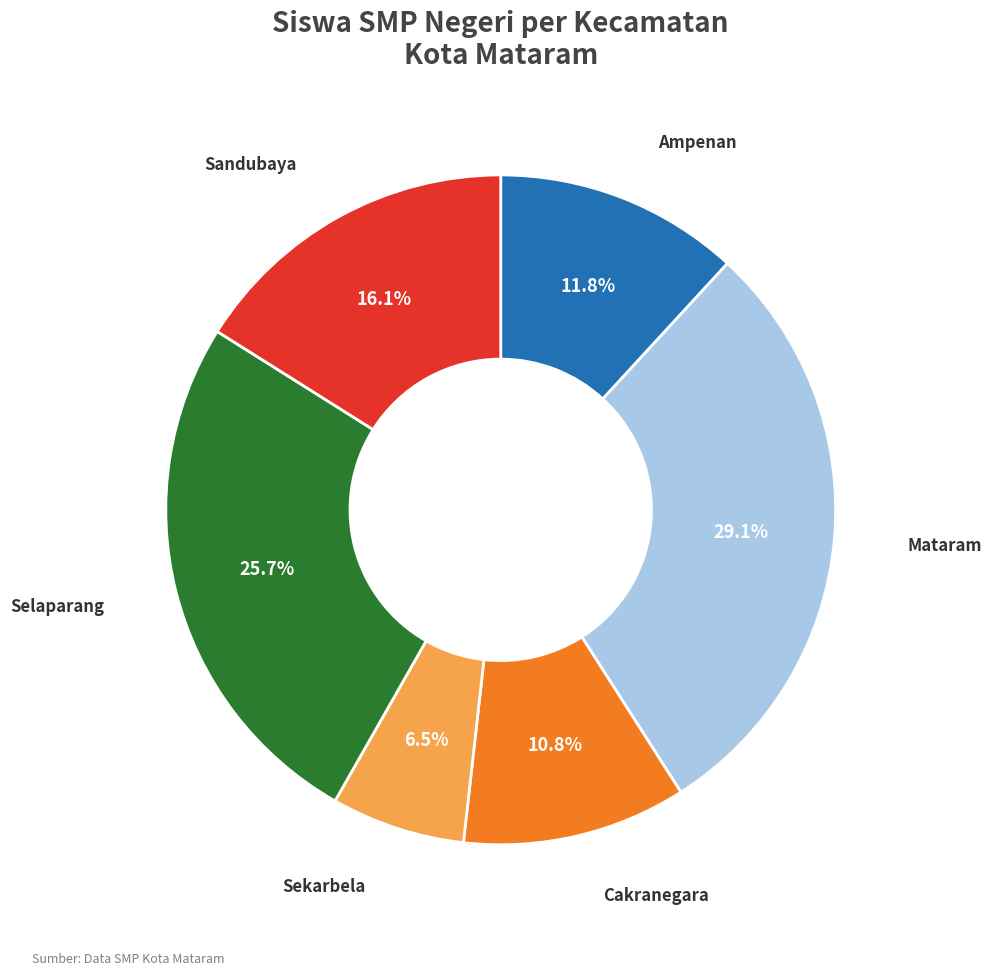

Is there a majority slice in this chart?

No